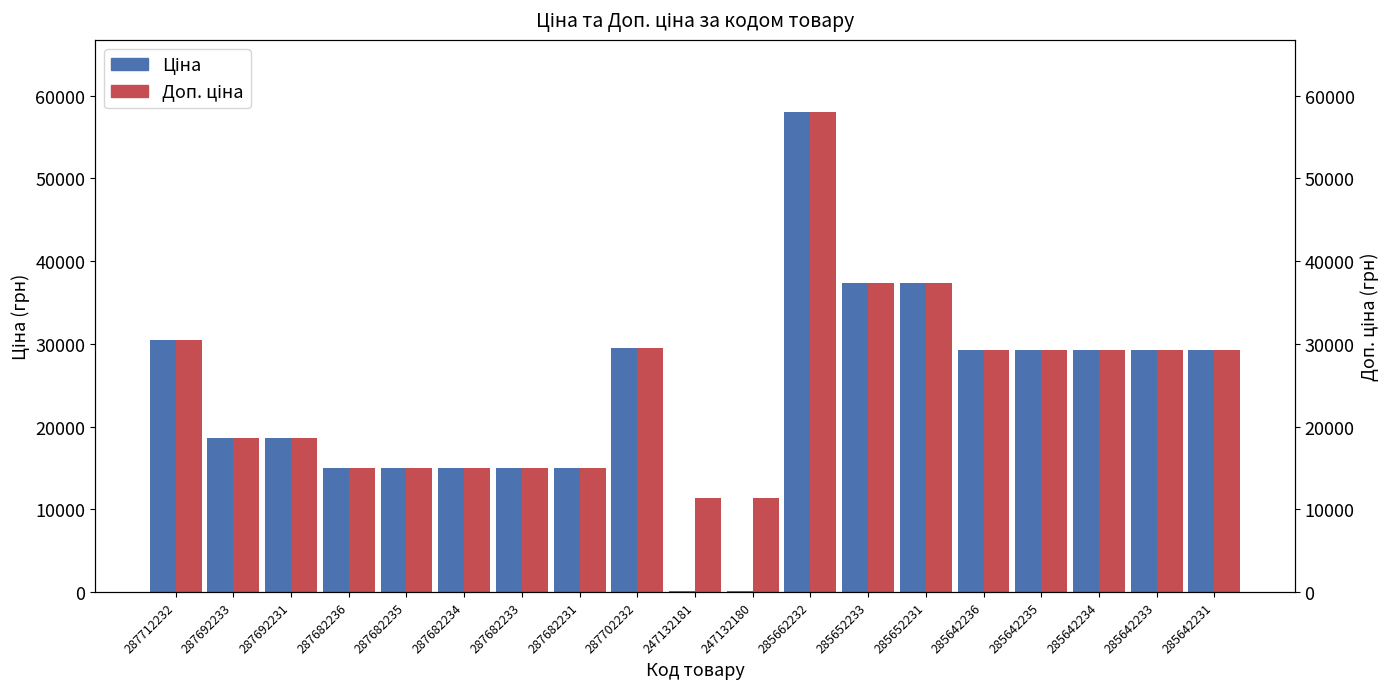

How many values in the Доп. ціна series exceed 29294?

10